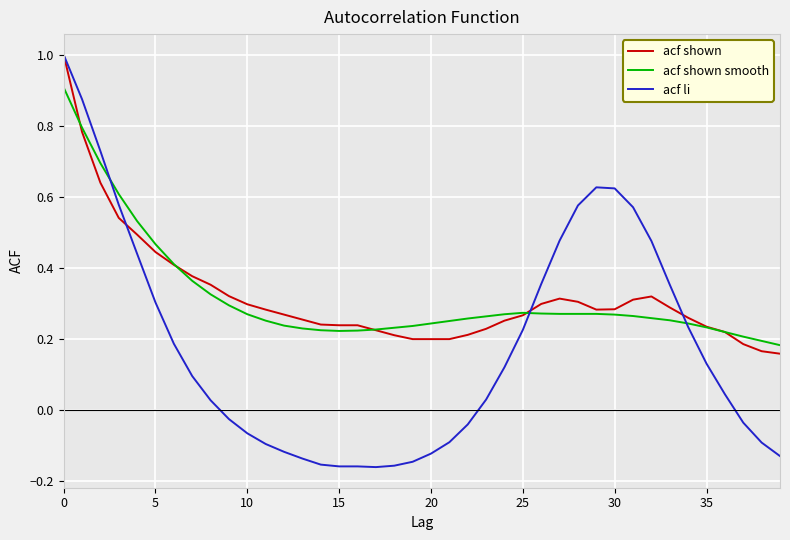

What is the greatest value displayed?

1.0